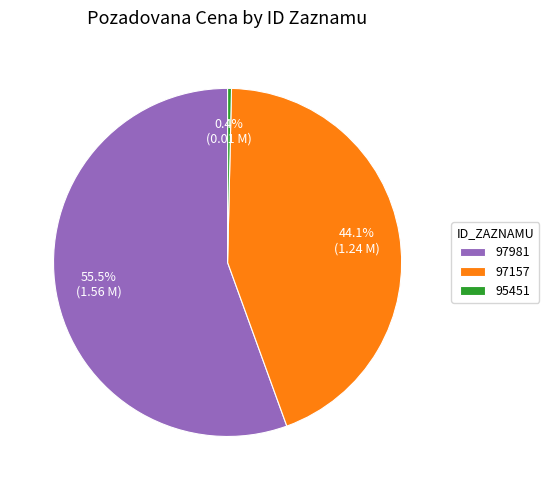

What is the largest slice in the pie chart?

97981